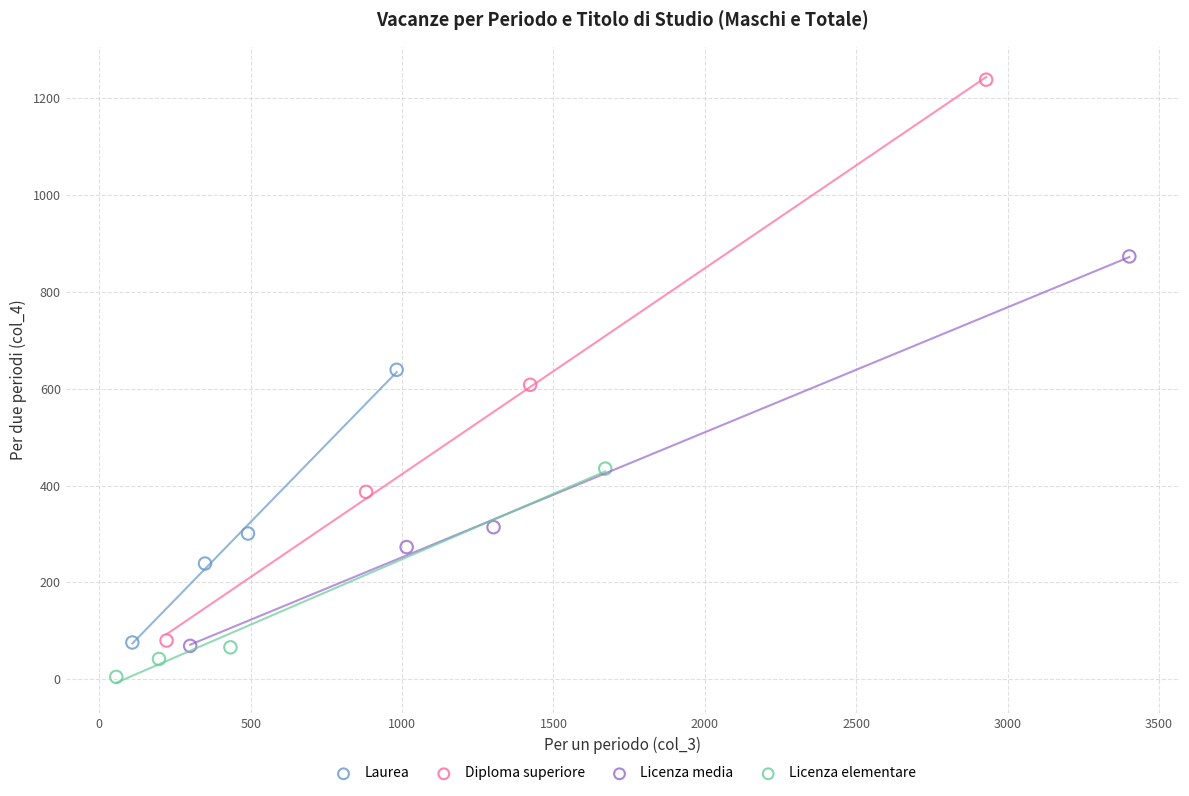

Which series has the widest spread of Y values?

Diploma superiore